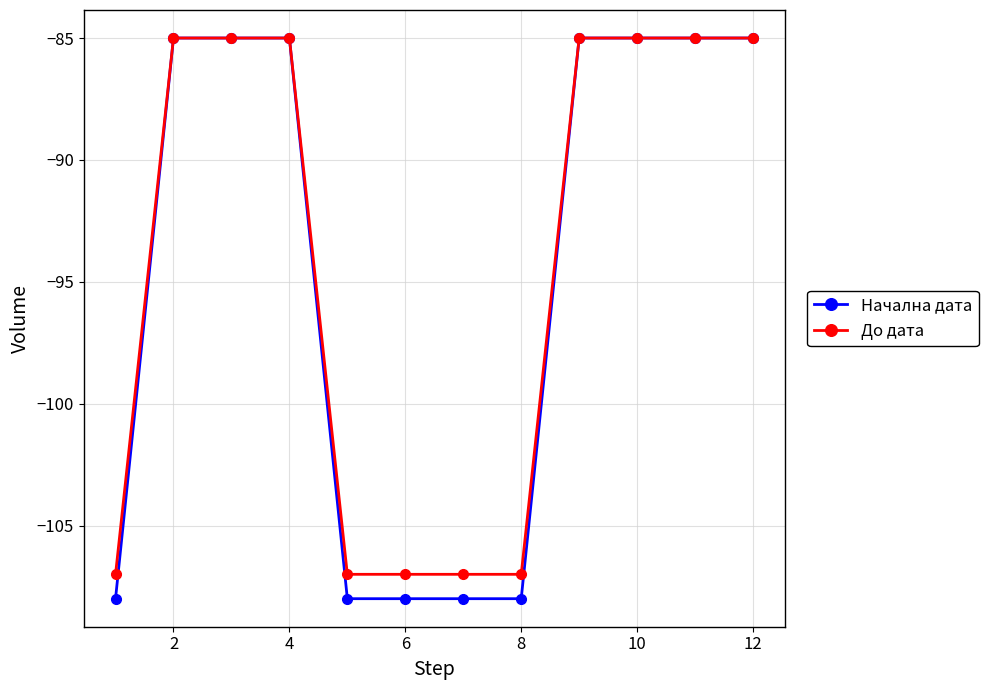

Which series has the largest range (max minus min)?

Начална дата